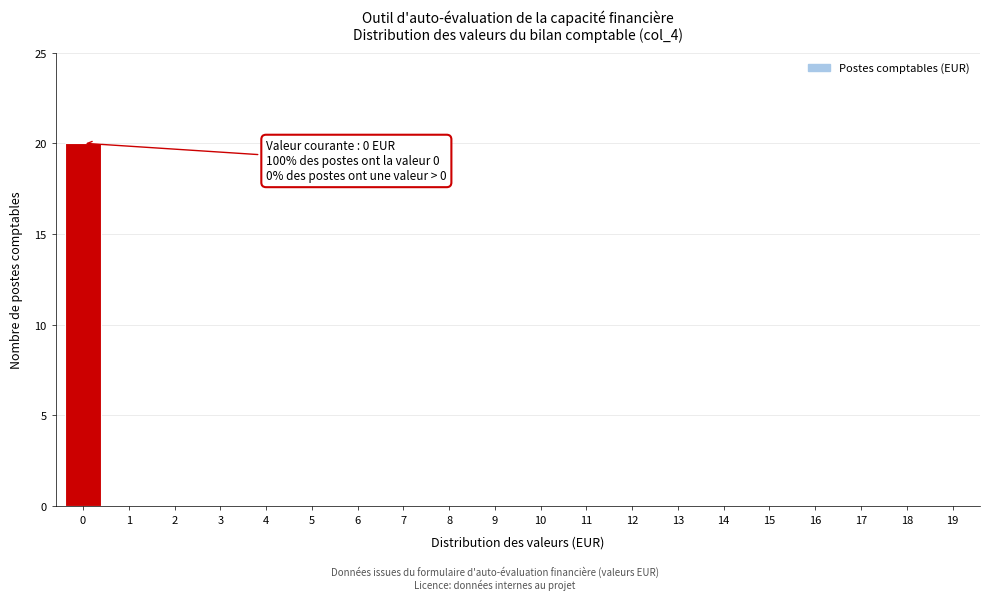

Reading right to left, extract all data points from this chart.

19=0	18=0	17=0	16=0	15=0	14=0	13=0	12=0	11=0	10=0	9=0	8=0	7=0	6=0	5=0	4=0	3=0	2=0	1=0	0=20